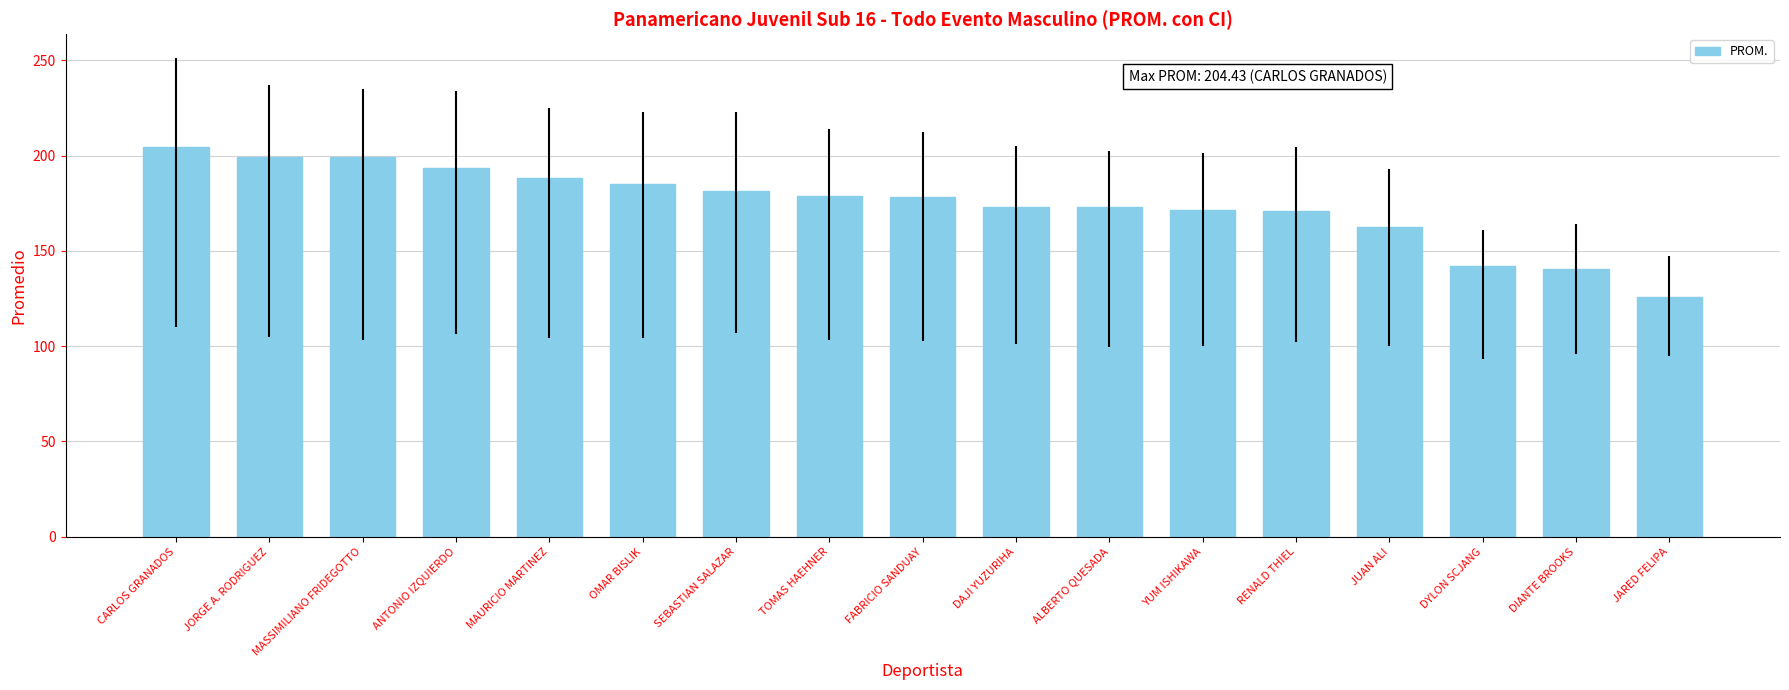

What is the label of the 4th bar from the left?

ANTONIO IZQUIERDO